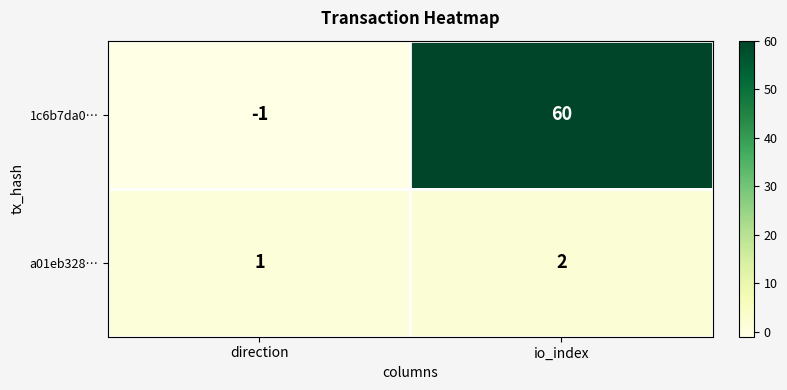

What is the maximum value shown in the chart?

60